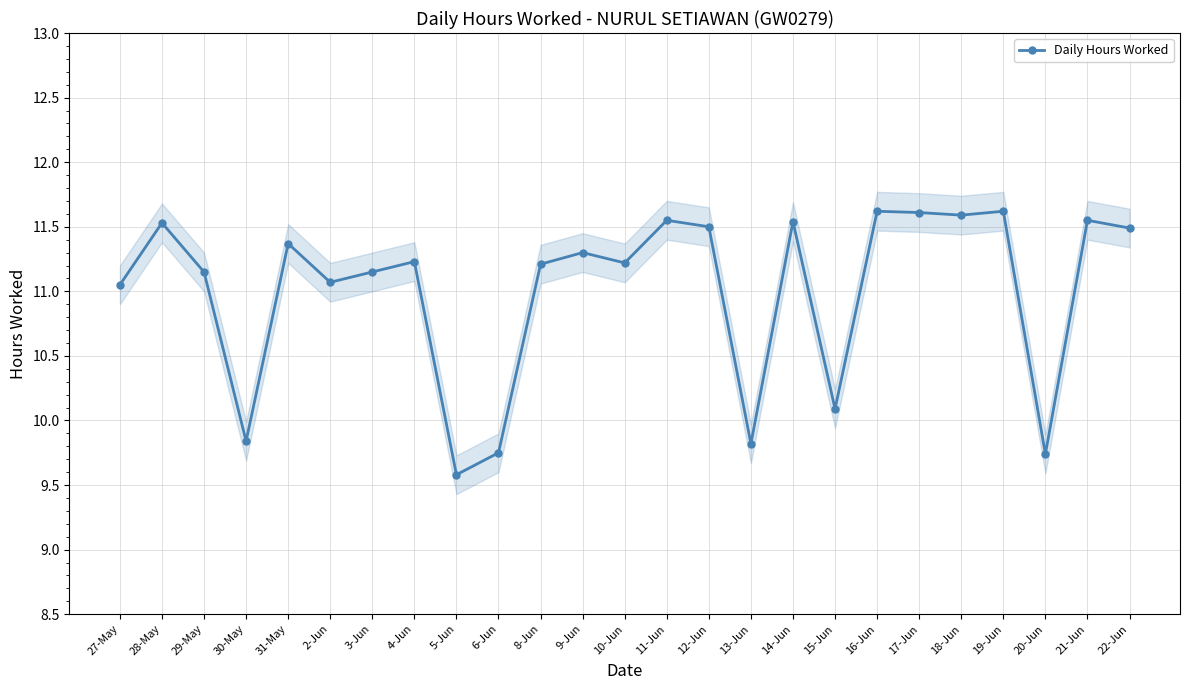

What is the difference between the maximum and minimum values?

2.0